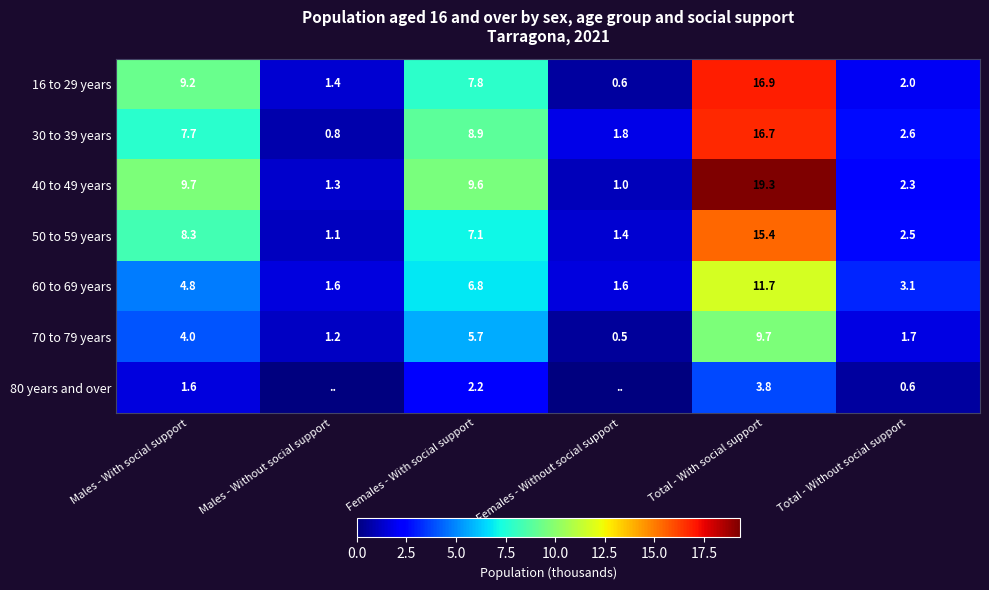

What is the difference between the highest and lowest values at Males - With social support?

8.1